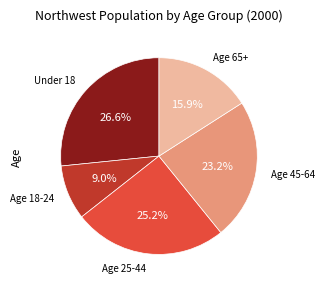

Does any single category account for the majority?

No